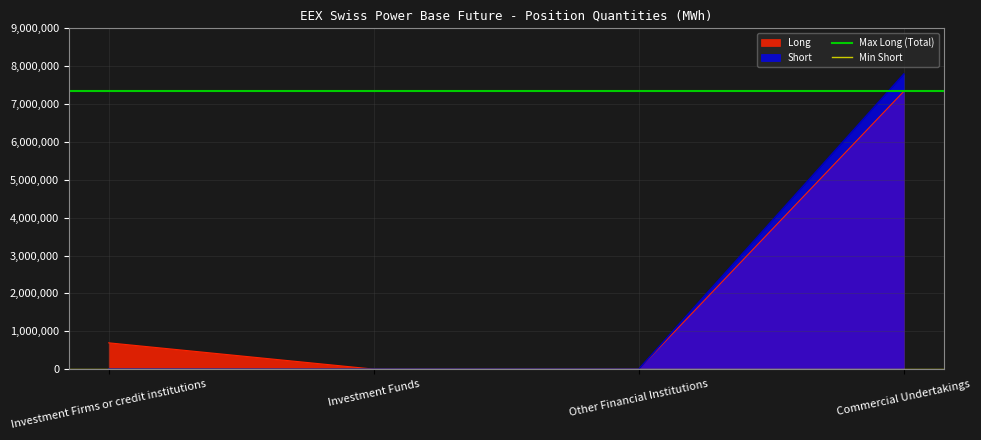

Which has a higher value, Investment Firms or credit institutions or Investment Funds?

Investment Firms or credit institutions